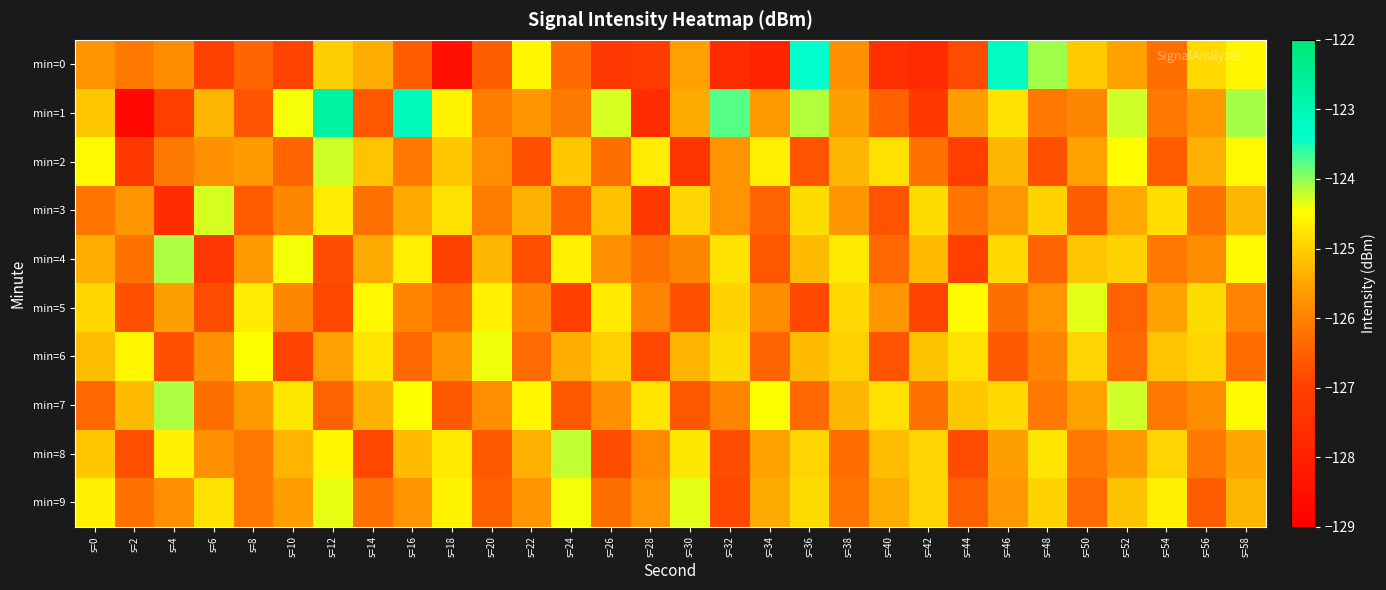

Reading left to right, transcribe all the data shown in this chart.

min=0: s=0=-125.8	s=2=-126.1	s=4=-125.9	s=6=-127.0	s=8=-126.4	s=10=-126.9	s=12=-125.0	s=14=-125.4	s=16=-126.6	s=18=-128.5	s=20=-126.5	s=22=-124.5	s=24=-126.4	s=26=-127.3	s=28=-127.2	s=30=-125.6	s=32=-127.7	s=34=-127.9	s=36=-123.4	s=38=-125.8	s=40=-127.5	s=42=-127.7	s=44=-126.8	s=46=-123.2	s=48=-124.1	s=50=-125.1	s=52=-125.5	s=54=-126.3	s=56=-124.9	s=58=-124.5
min=1: s=0=-125.1	s=2=-128.7	s=4=-127.1	s=6=-125.3	s=8=-126.7	s=10=-124.4	s=12=-122.8	s=14=-126.6	s=16=-123.2	s=18=-124.6	s=20=-126.1	s=22=-125.7	s=24=-126.1	s=26=-124.3	s=28=-127.7	s=30=-125.4	s=32=-123.8	s=34=-125.6	s=36=-124.2	s=38=-125.6	s=40=-126.5	s=42=-127.2	s=44=-125.6	s=46=-124.8	s=48=-126.2	s=50=-125.9	s=52=-124.3	s=54=-126.1	s=56=-125.7	s=58=-124.1
min=2: s=0=-124.5	s=2=-127.2	s=4=-126.1	s=6=-125.8	s=8=-125.7	s=10=-126.4	s=12=-124.3	s=14=-125.1	s=16=-126.2	s=18=-125.1	s=20=-125.8	s=22=-126.7	s=24=-125.1	s=26=-126.3	s=28=-124.7	s=30=-127.4	s=32=-125.8	s=34=-124.6	s=36=-126.7	s=38=-125.3	s=40=-124.8	s=42=-126.2	s=44=-127.1	s=46=-125.3	s=48=-126.8	s=50=-125.5	s=52=-124.5	s=54=-126.5	s=56=-125.4	s=58=-124.5
min=3: s=0=-126.2	s=2=-125.7	s=4=-127.6	s=6=-124.3	s=8=-126.6	s=10=-125.9	s=12=-124.7	s=14=-126.2	s=16=-125.5	s=18=-124.8	s=20=-126.1	s=22=-125.3	s=24=-126.5	s=26=-125.2	s=28=-127.3	s=30=-124.9	s=32=-125.8	s=34=-126.4	s=36=-124.9	s=38=-125.7	s=40=-126.7	s=42=-124.8	s=44=-126.2	s=46=-125.7	s=48=-125.0	s=50=-126.5	s=52=-125.5	s=54=-124.8	s=56=-126.3	s=58=-125.3
min=4: s=0=-125.4	s=2=-126.2	s=4=-124.1	s=6=-127.3	s=8=-125.7	s=10=-124.4	s=12=-126.8	s=14=-125.4	s=16=-124.7	s=18=-127.0	s=20=-125.3	s=22=-126.7	s=24=-124.6	s=26=-125.8	s=28=-126.3	s=30=-125.9	s=32=-124.8	s=34=-126.6	s=36=-125.3	s=38=-124.7	s=40=-126.4	s=42=-125.2	s=44=-127.1	s=46=-124.9	s=48=-126.5	s=50=-125.1	s=52=-125.0	s=54=-126.1	s=56=-125.9	s=58=-124.5
min=5: s=0=-124.9	s=2=-126.7	s=4=-125.6	s=6=-126.8	s=8=-124.7	s=10=-125.9	s=12=-126.9	s=14=-124.5	s=16=-126.0	s=18=-126.3	s=20=-124.6	s=22=-125.9	s=24=-127.1	s=26=-124.7	s=28=-126.0	s=30=-126.7	s=32=-125.0	s=34=-125.8	s=36=-126.9	s=38=-124.9	s=40=-125.7	s=42=-126.9	s=44=-124.5	s=46=-126.3	s=48=-125.8	s=50=-124.3	s=52=-126.5	s=54=-125.5	s=56=-124.9	s=58=-126.0
min=6: s=0=-125.2	s=2=-124.5	s=4=-126.7	s=6=-125.8	s=8=-124.5	s=10=-126.9	s=12=-125.6	s=14=-124.7	s=16=-126.4	s=18=-125.7	s=20=-124.4	s=22=-126.3	s=24=-125.4	s=26=-125.0	s=28=-126.9	s=30=-125.3	s=32=-124.9	s=34=-126.4	s=36=-125.3	s=38=-125.0	s=40=-126.7	s=42=-125.1	s=44=-124.8	s=46=-126.6	s=48=-126.0	s=50=-124.9	s=52=-126.4	s=54=-125.1	s=56=-125.0	s=58=-126.3
min=7: s=0=-126.4	s=2=-125.2	s=4=-124.1	s=6=-126.3	s=8=-125.7	s=10=-124.7	s=12=-126.5	s=14=-125.3	s=16=-124.5	s=18=-126.6	s=20=-125.8	s=22=-124.5	s=24=-126.6	s=26=-125.8	s=28=-124.8	s=30=-126.6	s=32=-126.0	s=34=-124.4	s=36=-126.4	s=38=-125.3	s=40=-124.8	s=42=-126.2	s=44=-125.1	s=46=-124.9	s=48=-126.2	s=50=-125.5	s=52=-124.3	s=54=-126.1	s=56=-125.9	s=58=-124.5
min=8: s=0=-125.1	s=2=-126.7	s=4=-124.6	s=6=-125.8	s=8=-126.2	s=10=-125.3	s=12=-124.6	s=14=-126.8	s=16=-125.3	s=18=-124.7	s=20=-126.6	s=22=-125.3	s=24=-124.2	s=26=-126.8	s=28=-125.9	s=30=-124.7	s=32=-126.8	s=34=-125.5	s=36=-125.0	s=38=-126.3	s=40=-125.2	s=42=-124.9	s=44=-126.8	s=46=-125.6	s=48=-124.8	s=50=-126.1	s=52=-125.7	s=54=-124.9	s=56=-126.2	s=58=-125.5
min=9: s=0=-124.6	s=2=-126.2	s=4=-125.8	s=6=-124.8	s=8=-126.2	s=10=-125.6	s=12=-124.4	s=14=-126.2	s=16=-125.8	s=18=-124.6	s=20=-126.5	s=22=-125.7	s=24=-124.4	s=26=-126.3	s=28=-125.8	s=30=-124.3	s=32=-126.9	s=34=-125.4	s=36=-124.9	s=38=-126.2	s=40=-125.4	s=42=-124.9	s=44=-126.5	s=46=-125.7	s=48=-125.0	s=50=-126.3	s=52=-125.2	s=54=-124.6	s=56=-126.6	s=58=-125.3